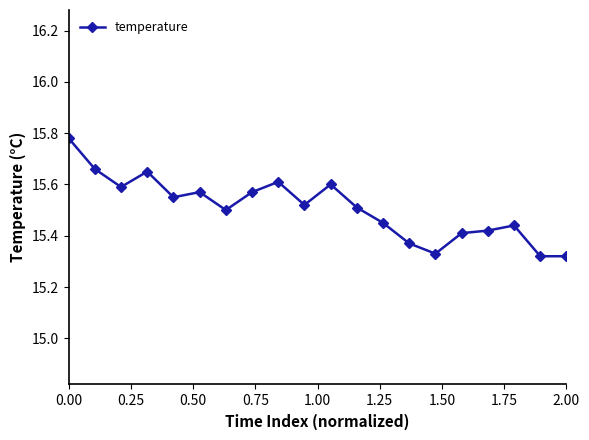

True or false: there are more than 0 points higher than both neighbors.

True